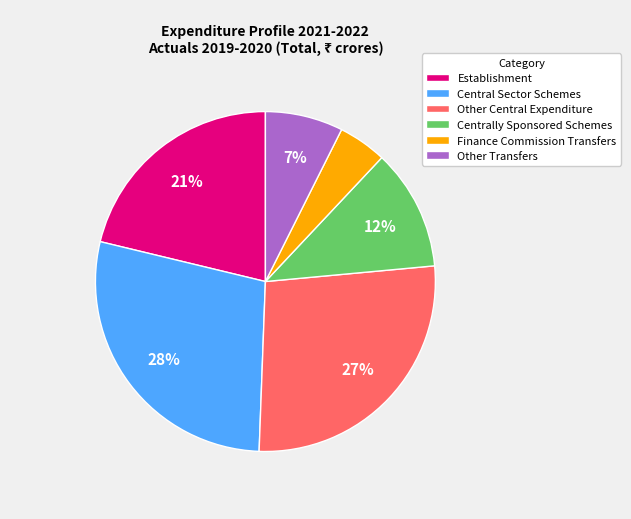

Which category has the smallest portion of the pie?

Finance Commission Transfers